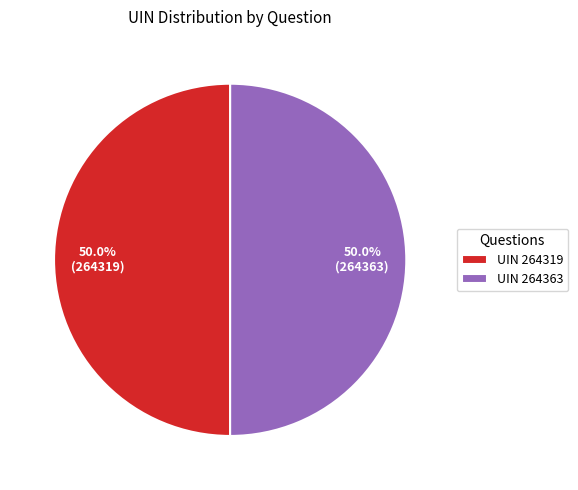

What portion of the pie excludes UIN 264319?

50.0%